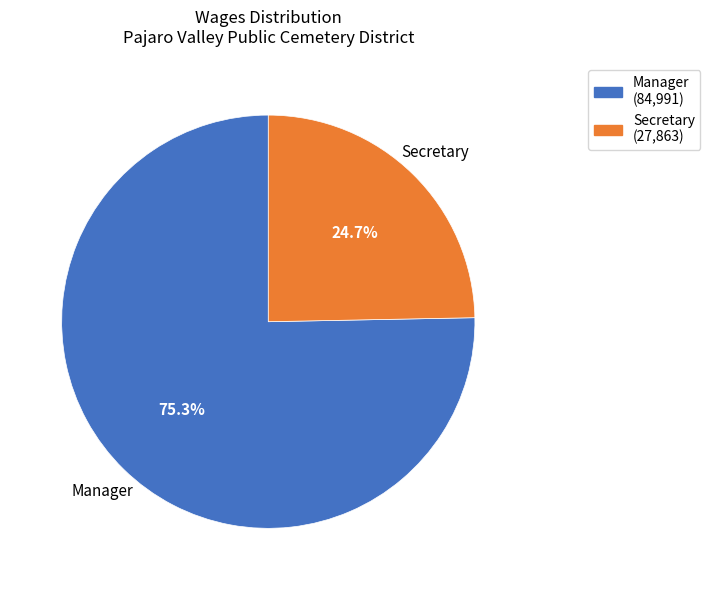

To the nearest percent, what percentage of the pie is Manager?

75%